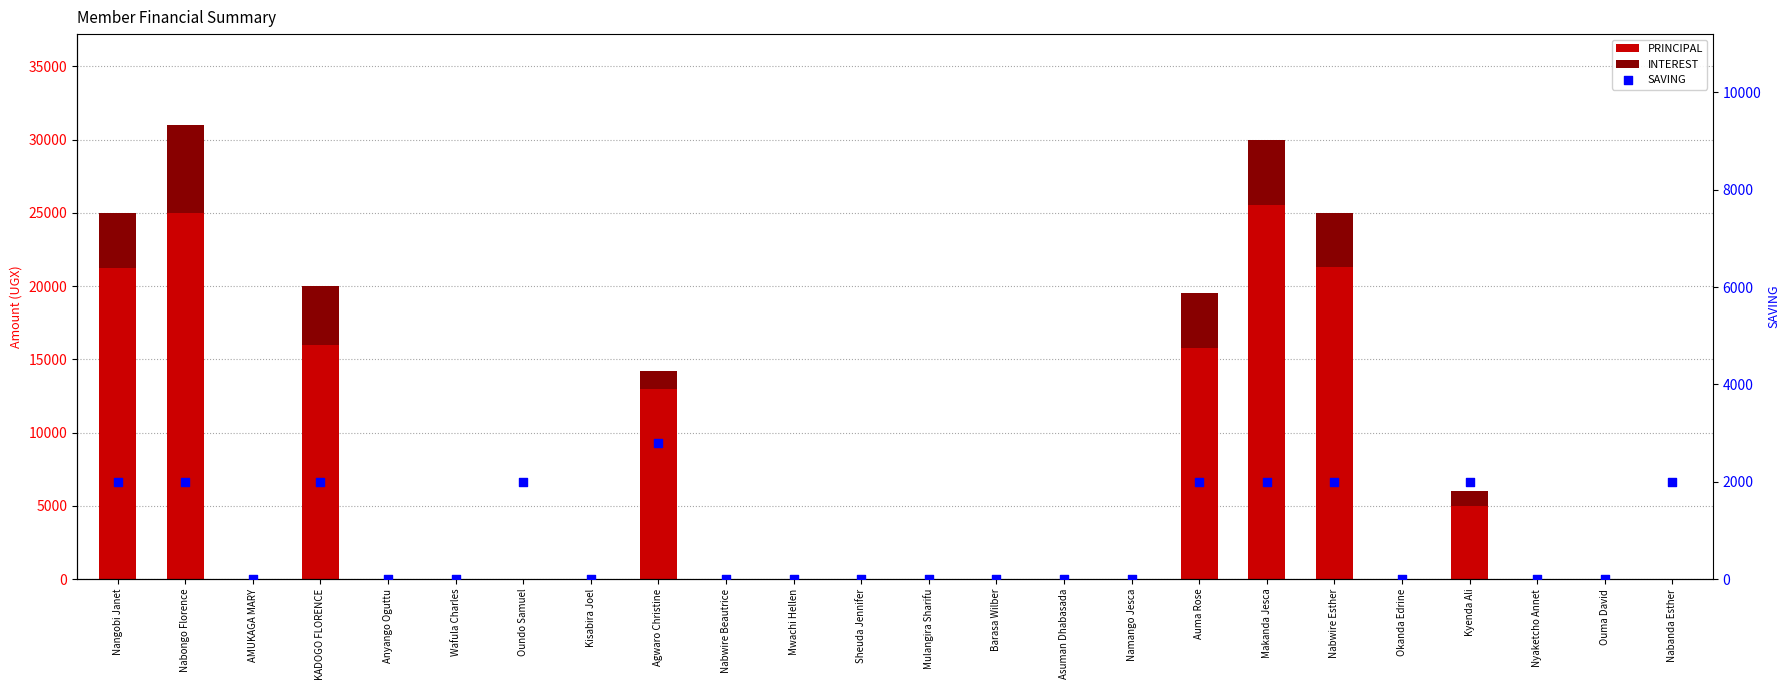

What are all the series names shown in the legend?

PRINCIPAL, INTEREST, SAVING